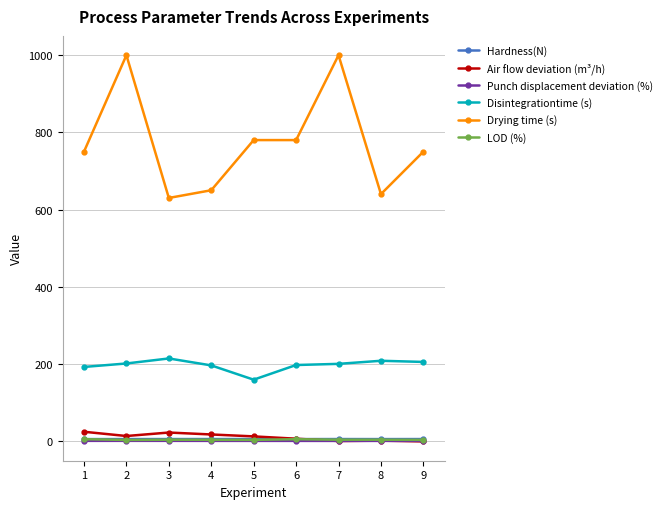

Which series has the widest spread of values?

Drying time (s)